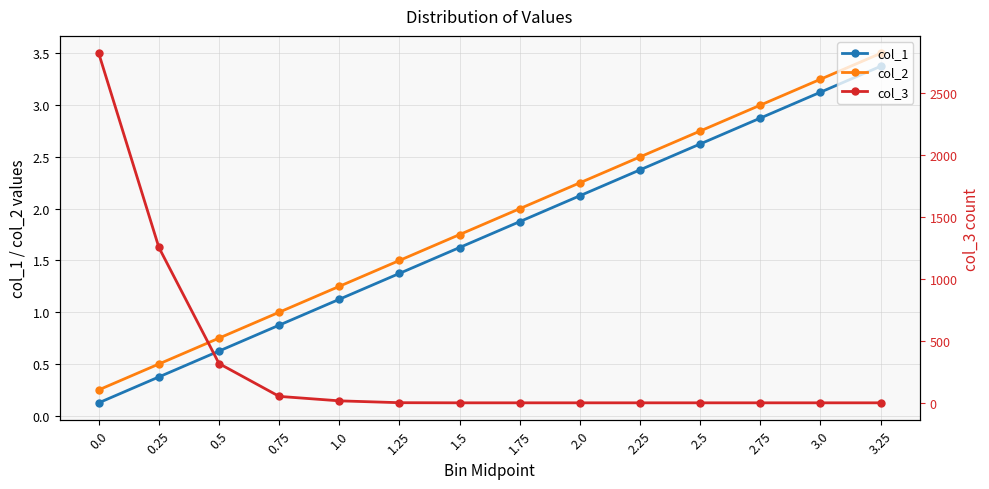

What is the difference between the highest and lowest values at 3.25?

3.5